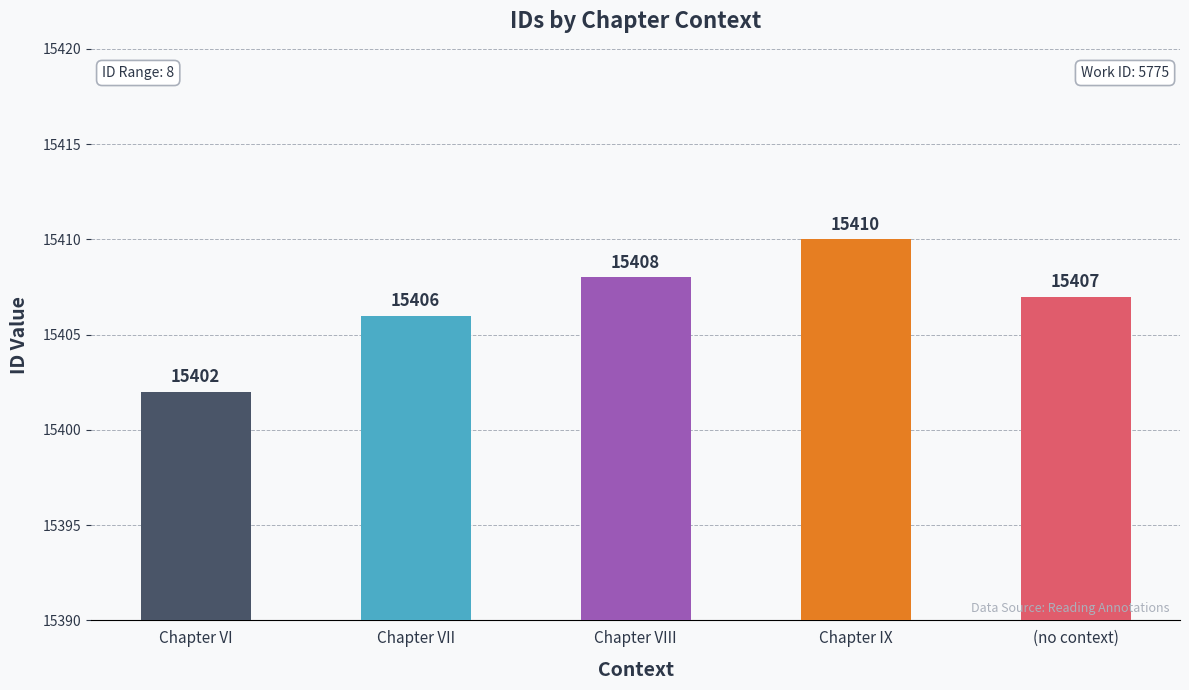

What is the difference between the maximum and second lowest values?

4